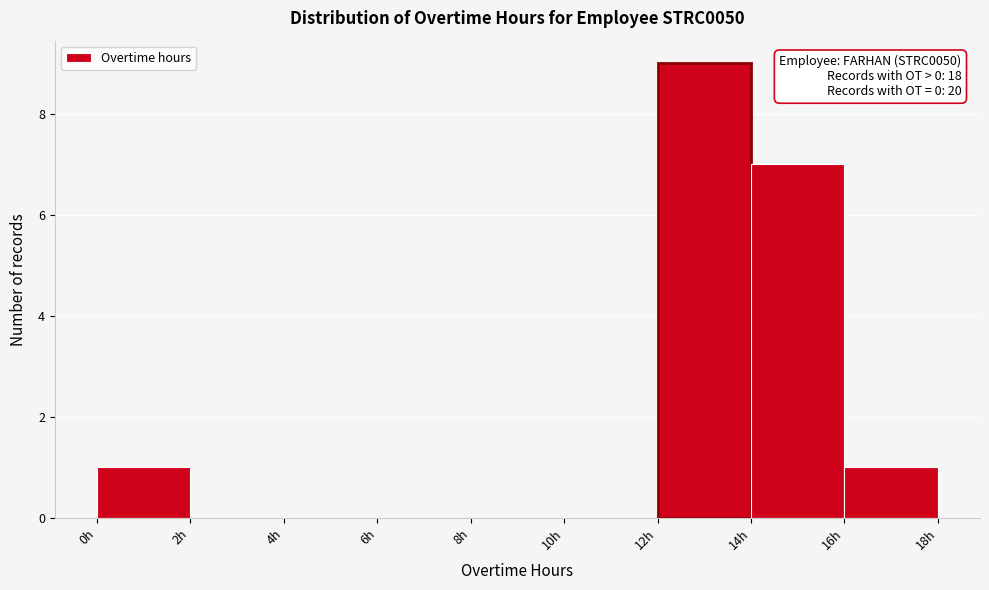

Over which range of the x-axis is the bar tallest?

12 to 14